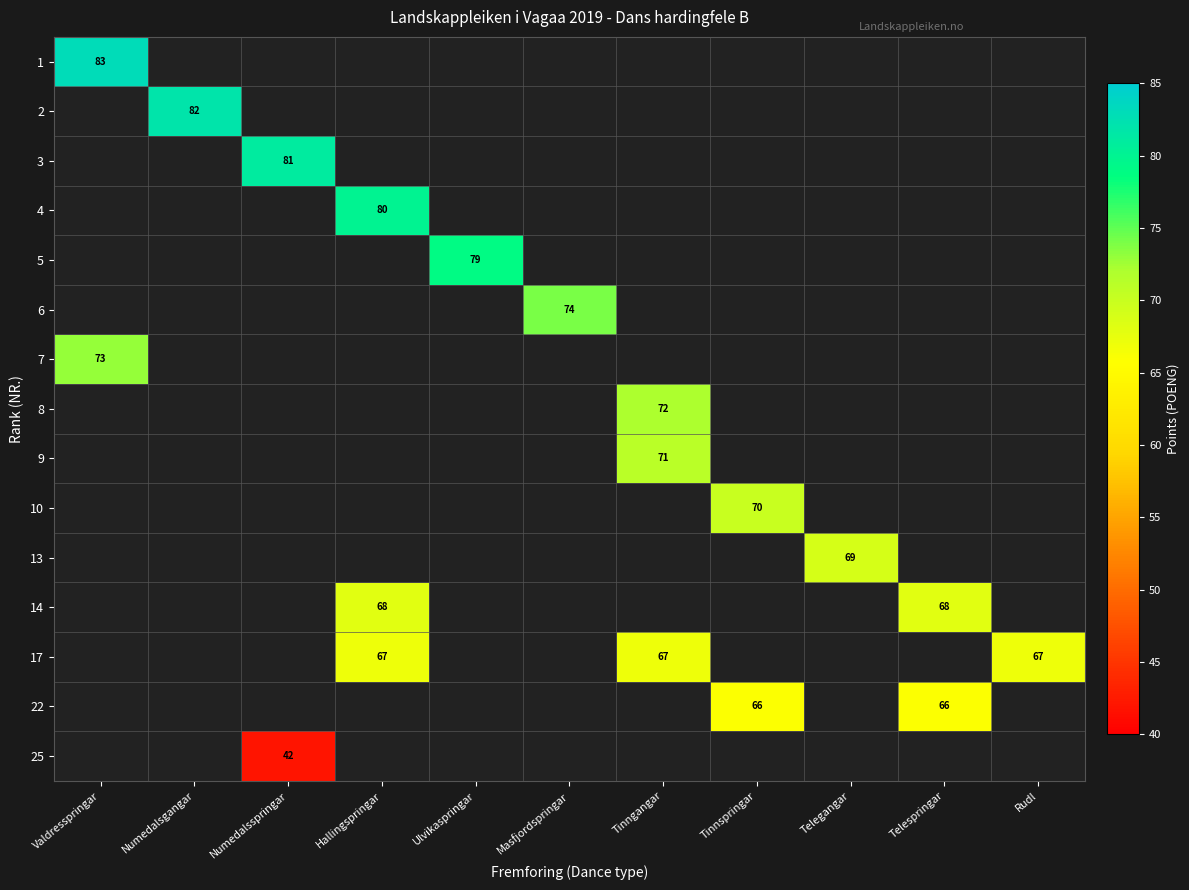

Is it true that 3 equals 81 at Numedalsspringar?

True